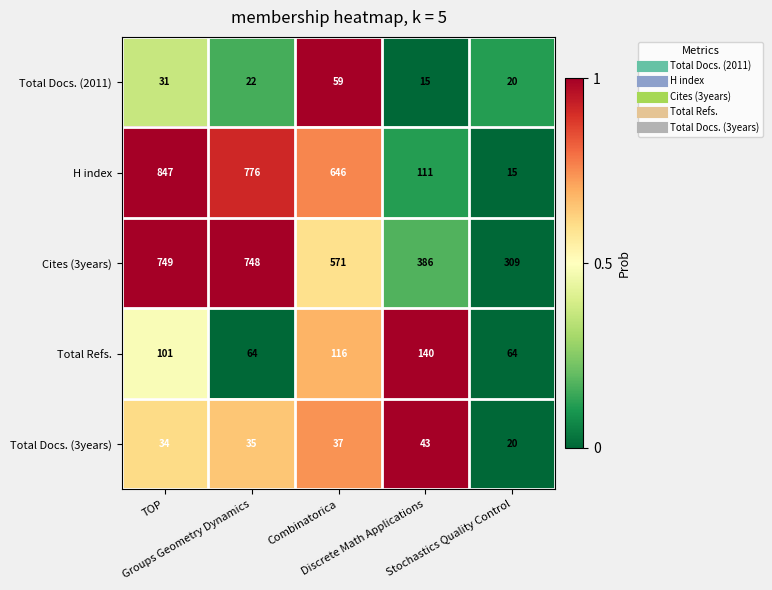

Which series has the largest range (max minus min)?

H index